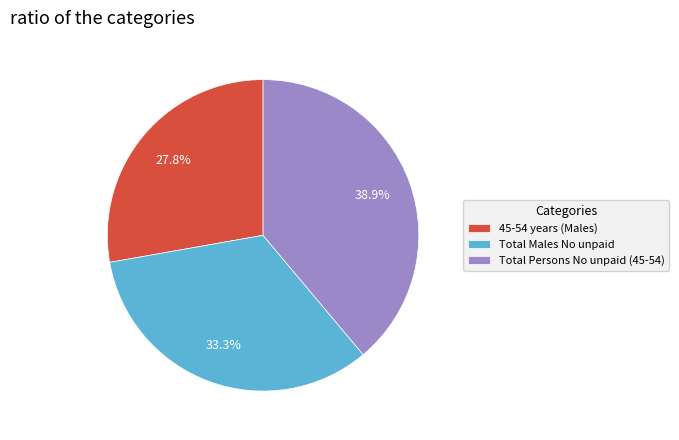

What percentage is NOT represented by Total Males No unpaid?

66.7%